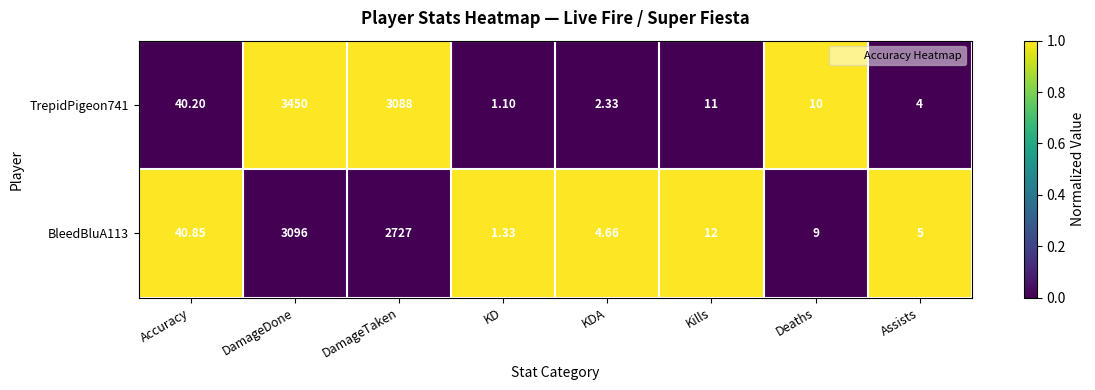

Which category has the highest value in the TrepidPigeon741 series?

DamageDone